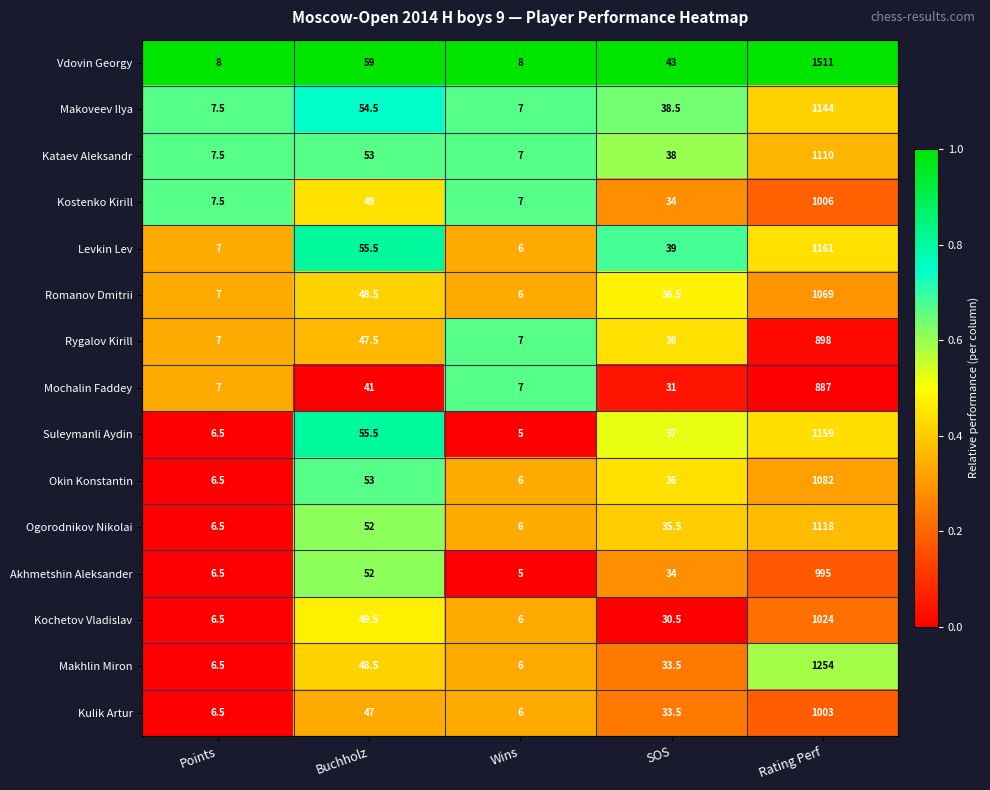

At which category is the sum across all series the highest?

Rating Perf